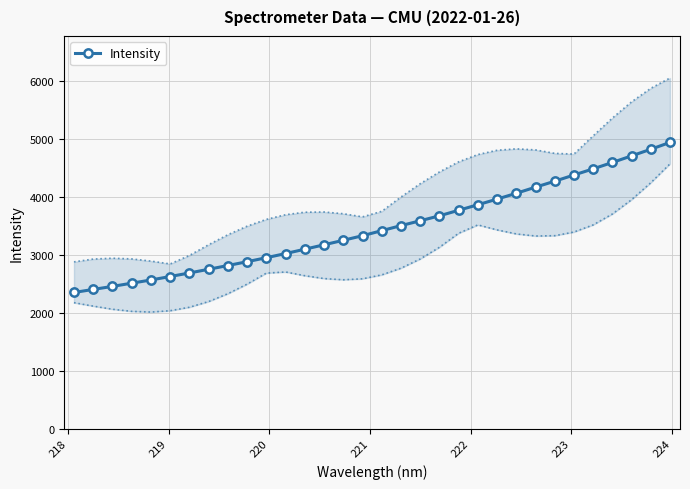

Count the number of values greater than 3421.

16